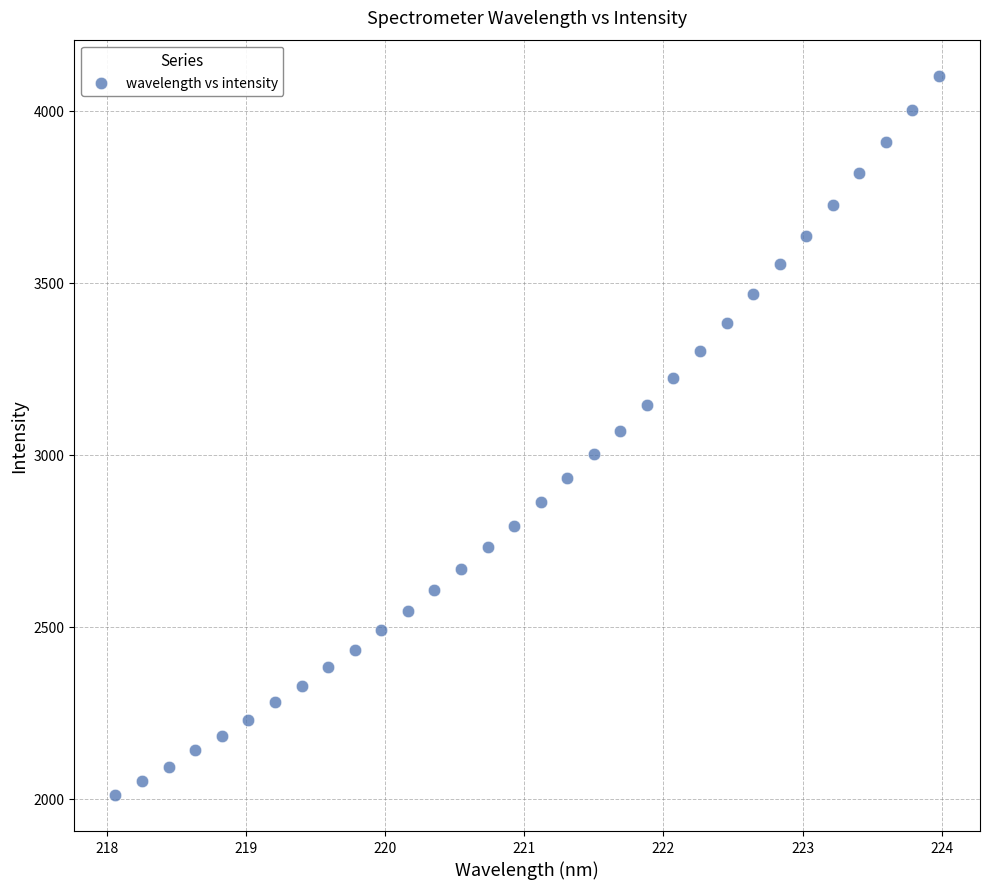

What is the range of Y values (max minus min)?

2091.4